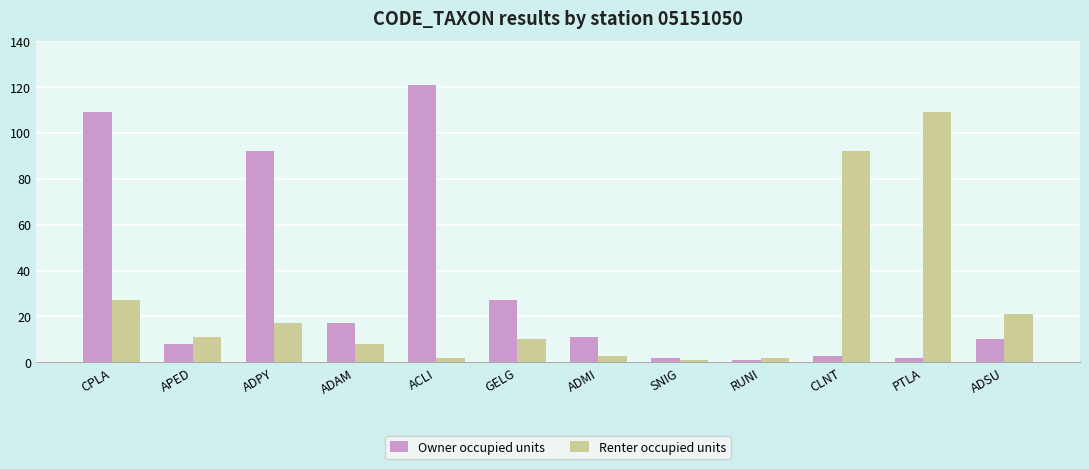

List the series in order of their peak value, lowest first.

Renter occupied units, Owner occupied units